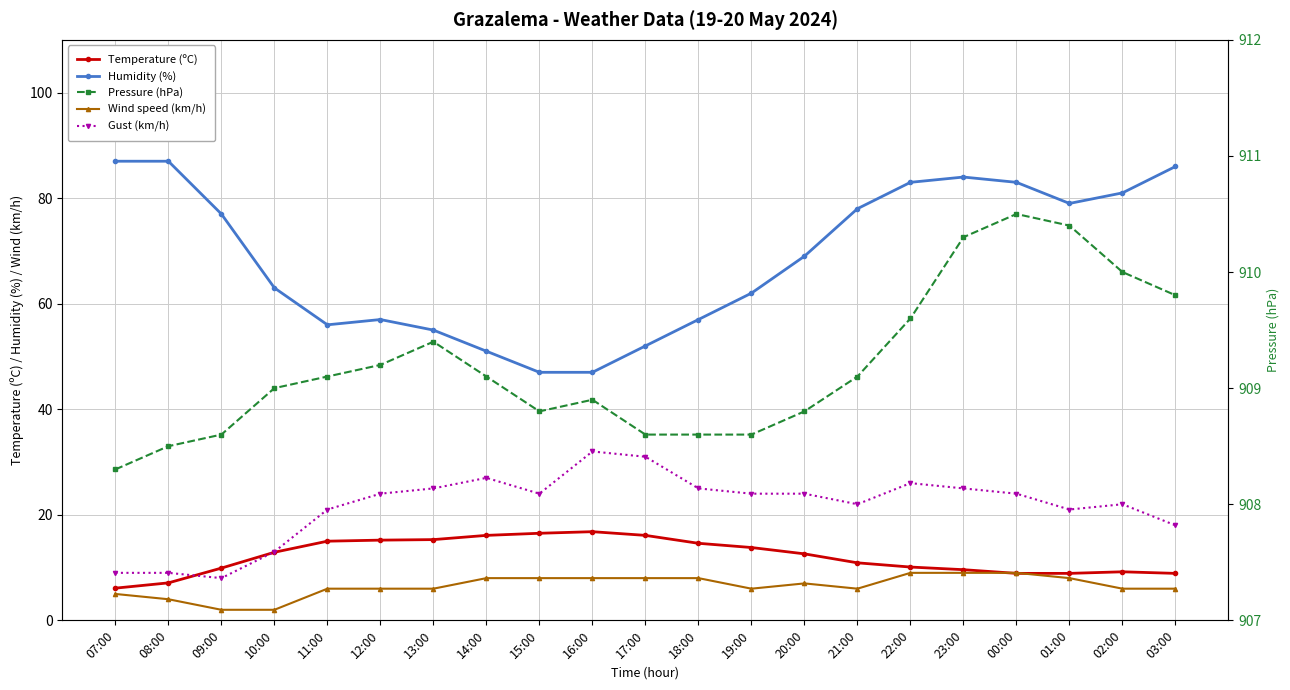

Is this an area chart (filled region under the line)?

No